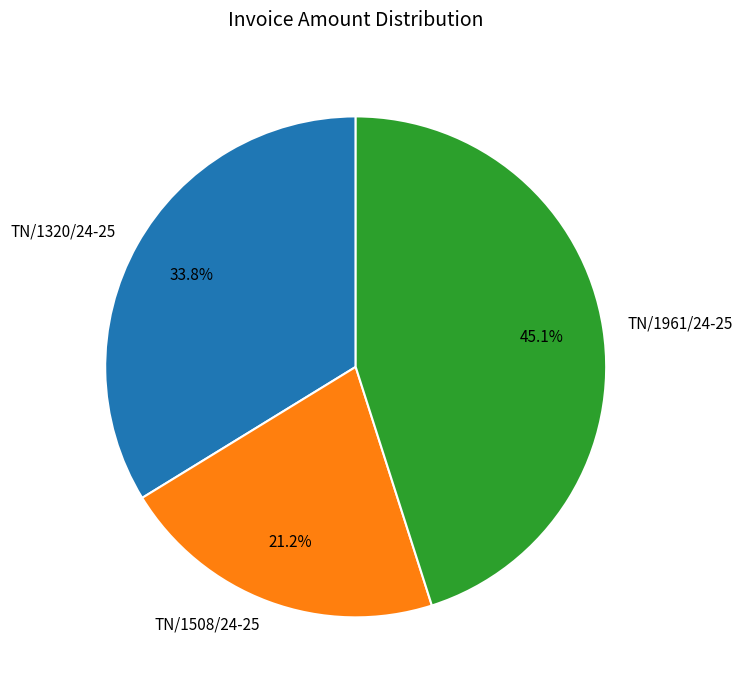

Which has a higher value, TN/1320/24-25 or TN/1961/24-25?

TN/1961/24-25